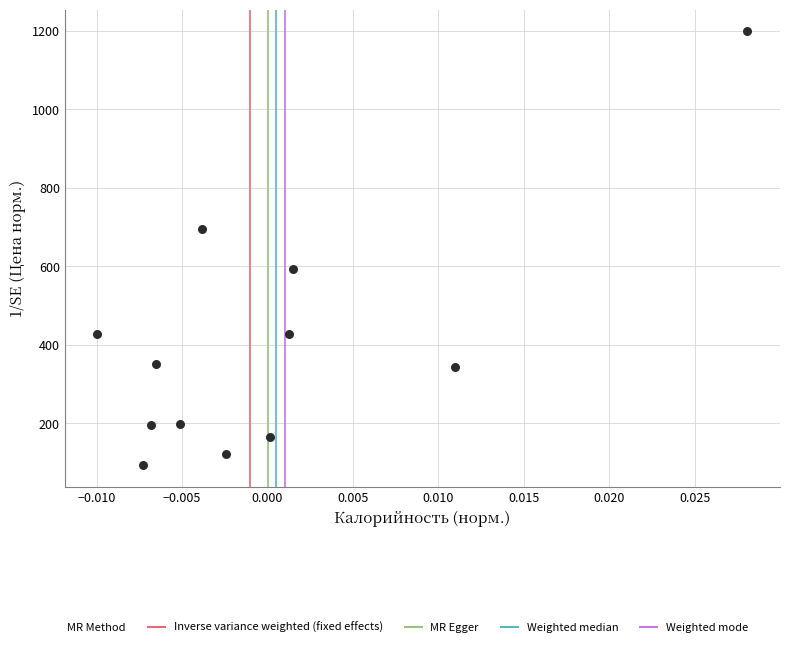

What is the average Y value?

400.0